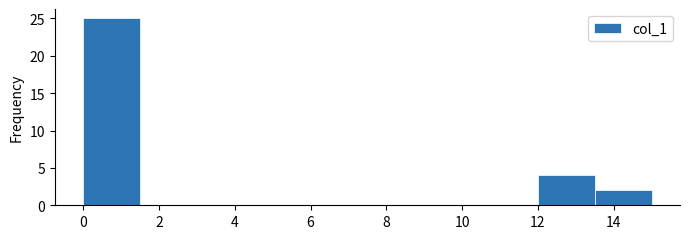

How tall is the bar that spans 12.0 to 13.5 on the x-axis? Neither the bar edges nor the heights are printed on the chart, so give them approximately, as read against the axes.

4